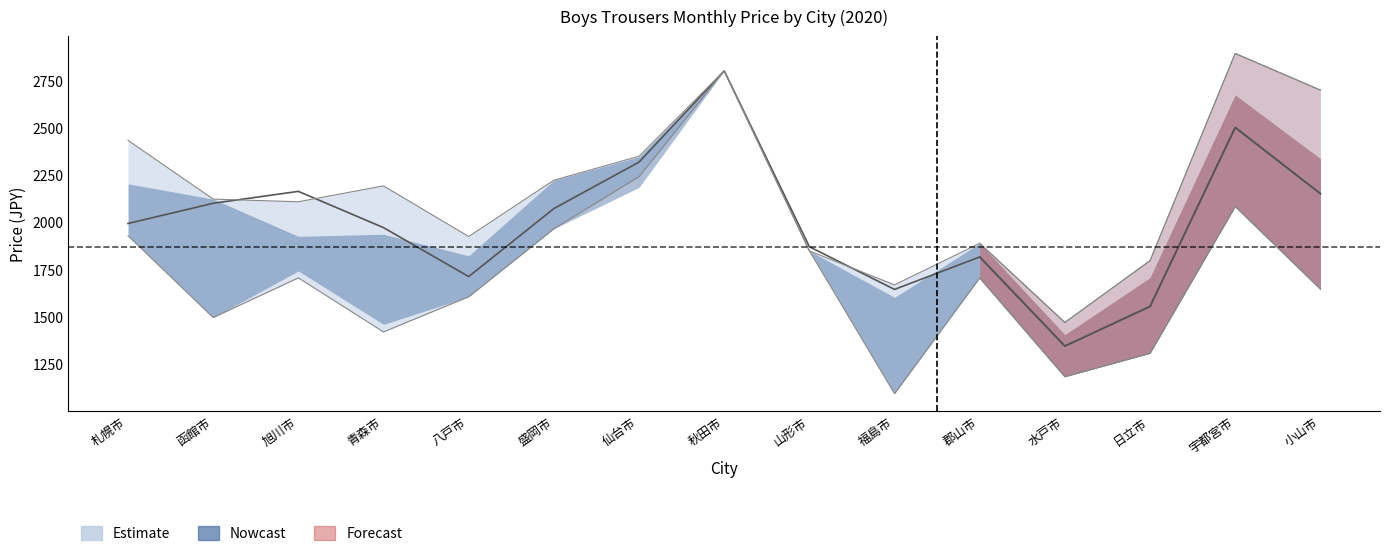

True or false: upper_outer and lower_inner intersect in this chart.

False